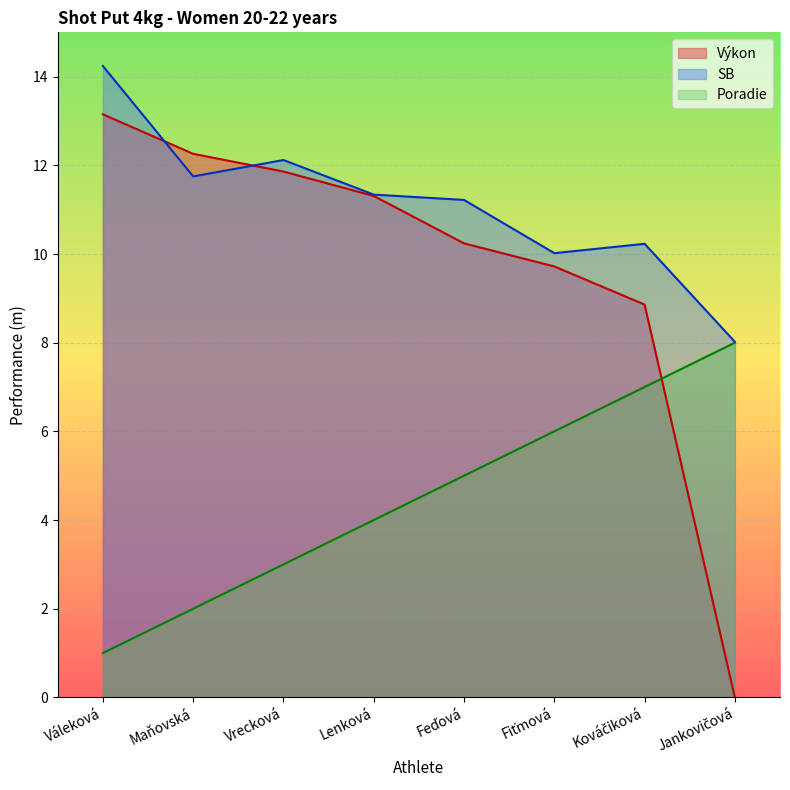

List the series in order of their overall mean, highest first.

SB, Výkon, Poradie